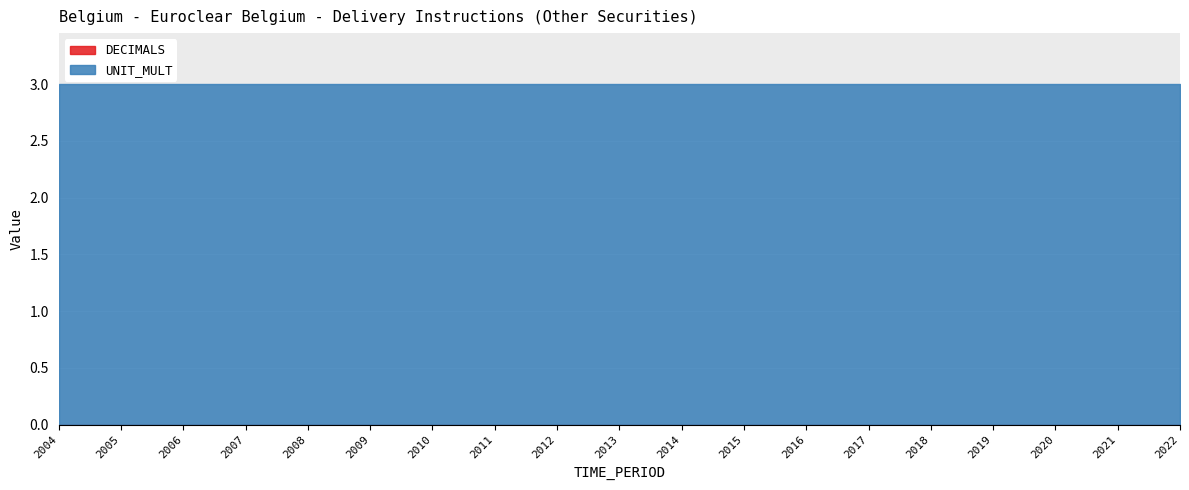

Reading right to left, list all the values displayed in this chart.

DECIMALS: 0	0	0	0	0	0	0	0	0	0	0	0	0	0	0	0	0	0	0
UNIT_MULT: 3	3	3	3	3	3	3	3	3	3	3	3	3	3	3	3	3	3	3